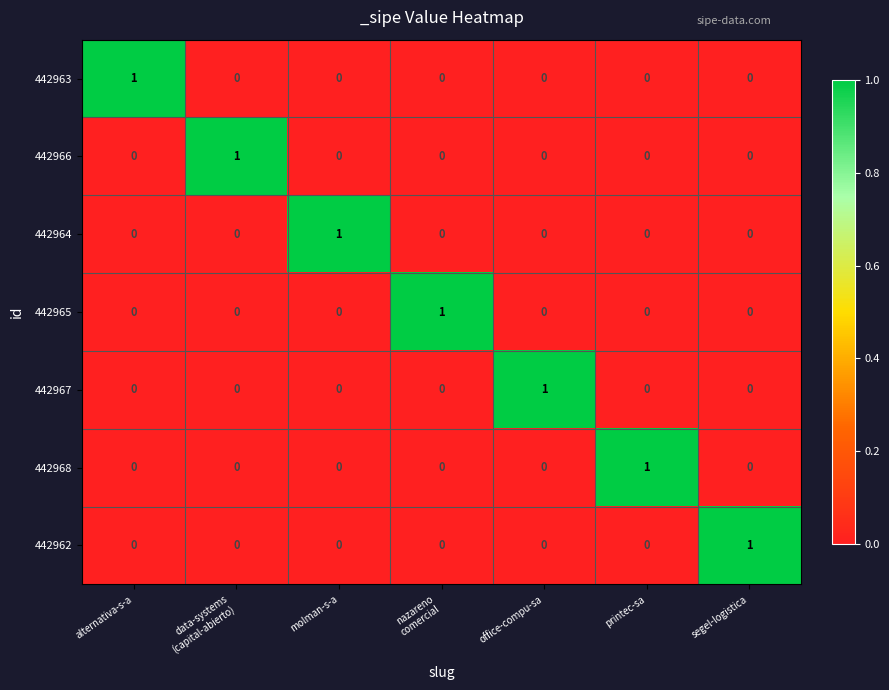

At how many categories does at least one series exceed 0?

7